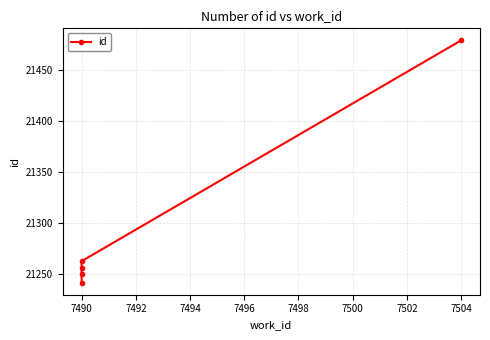

Is it true that the value at 7504 is 32156?

False